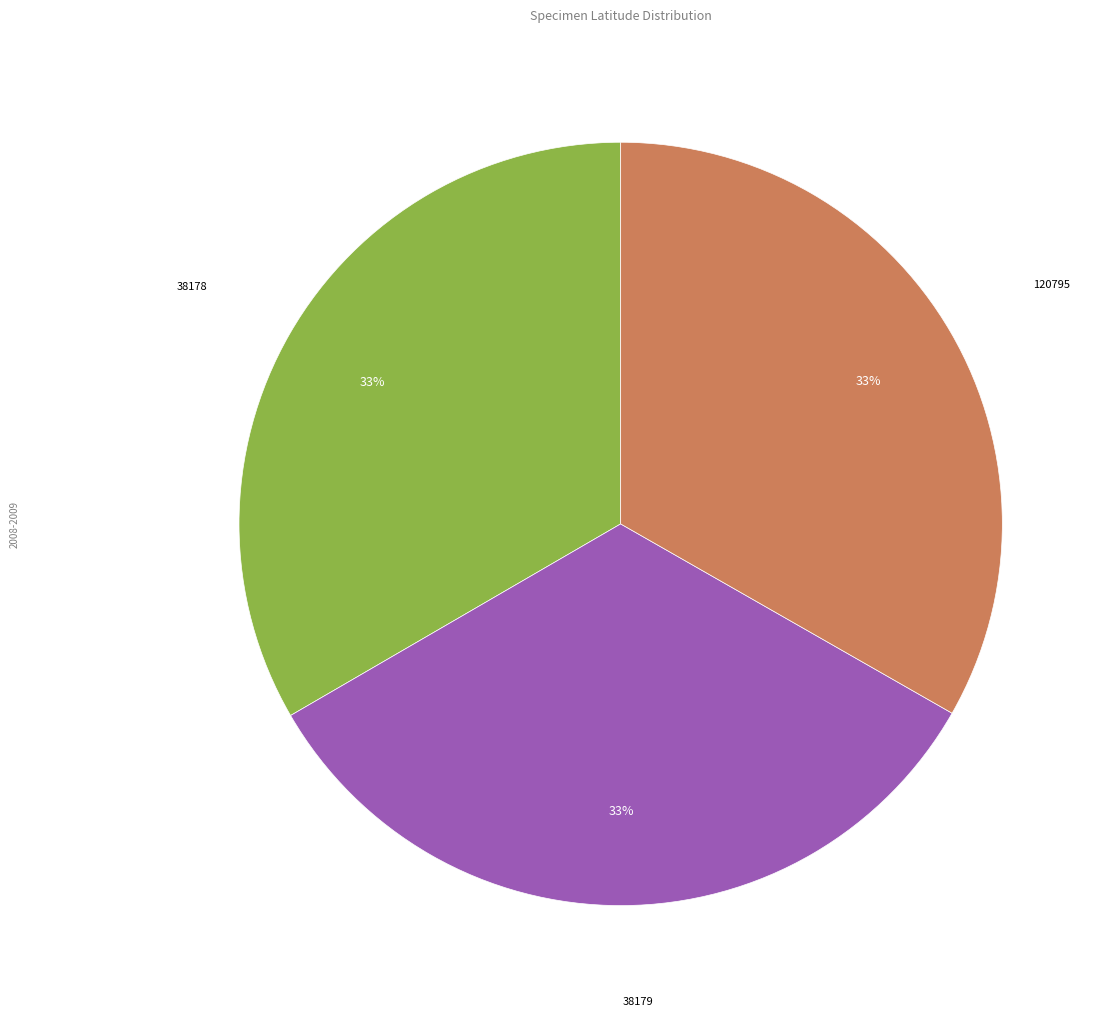

Does any single category account for the majority?

No